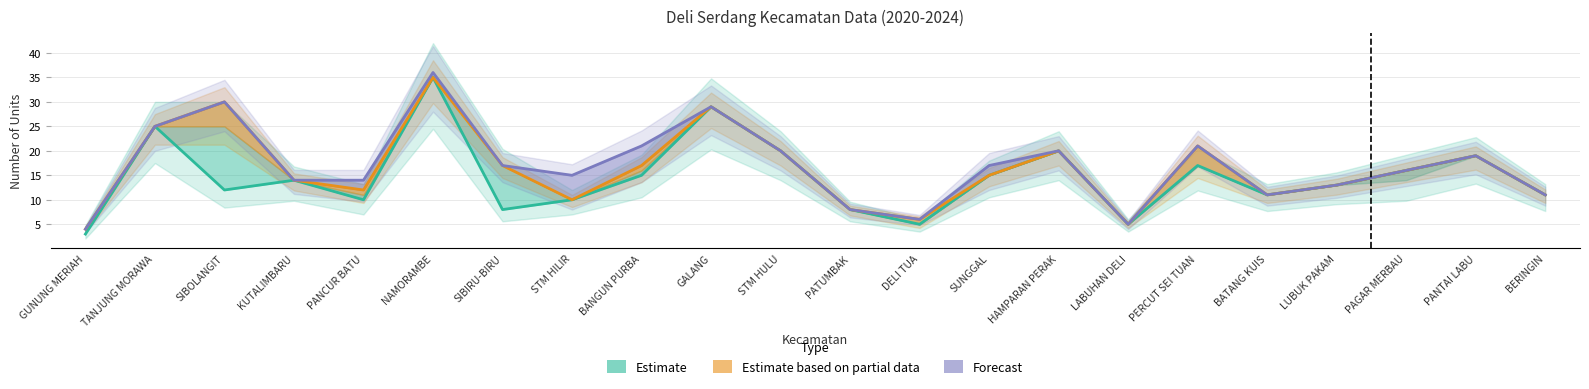

What is the minimum value shown in the chart?

3